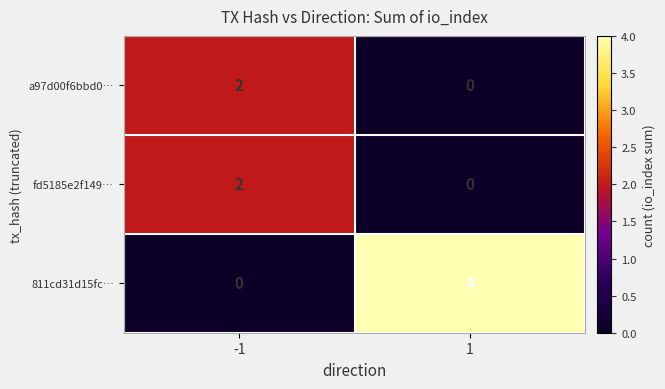

What is the sum of all 811cd31d15fc… values?

4